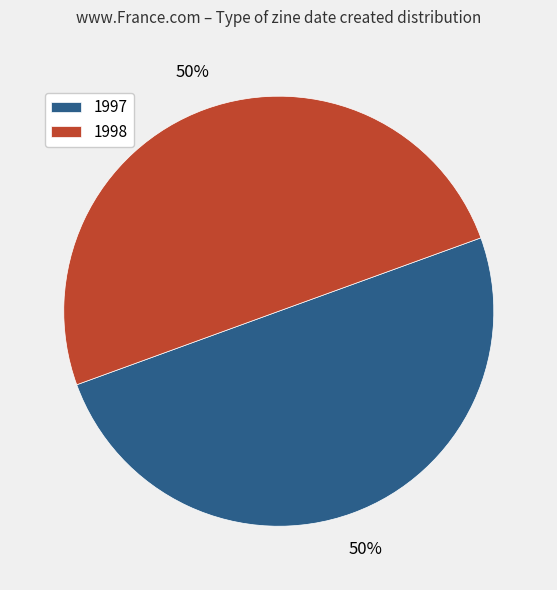

Combined, do 1998 and 1997 account for over 50%?

Yes